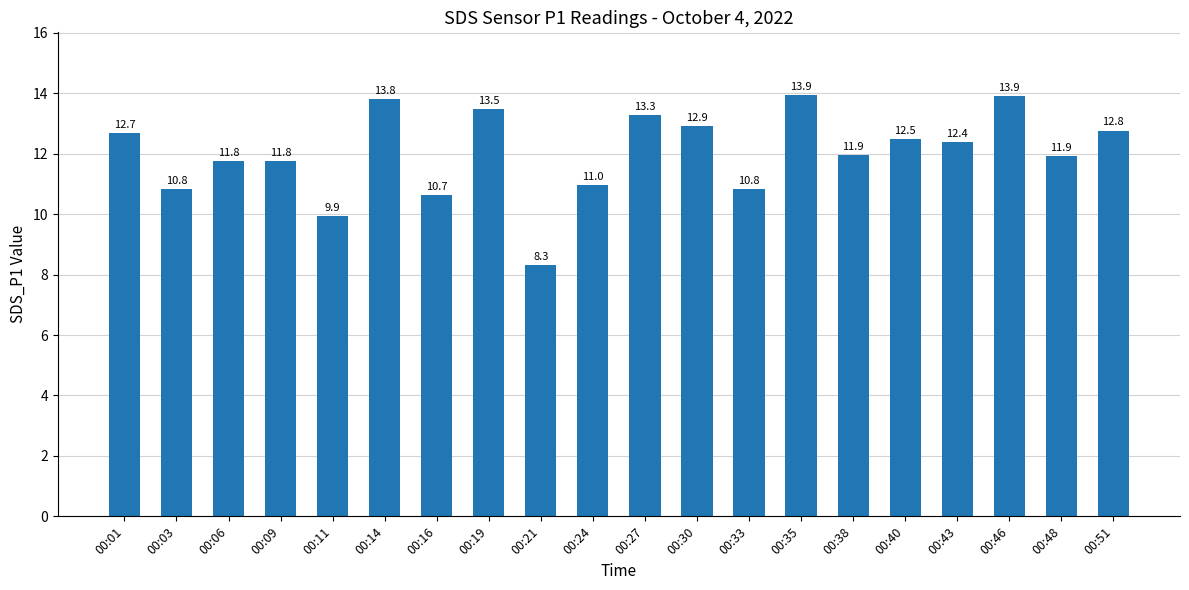

The chart shows a value of 4.3 at 00:48. True or false?

False